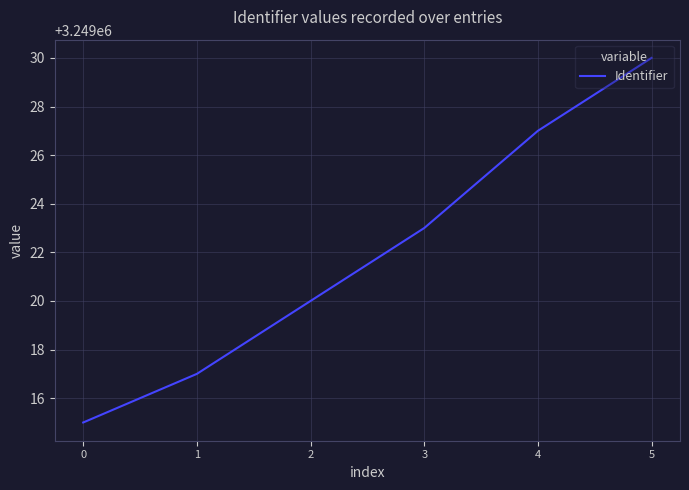

List the labels in order of value, largest first.

5, 4, 3, 2, 1, 0